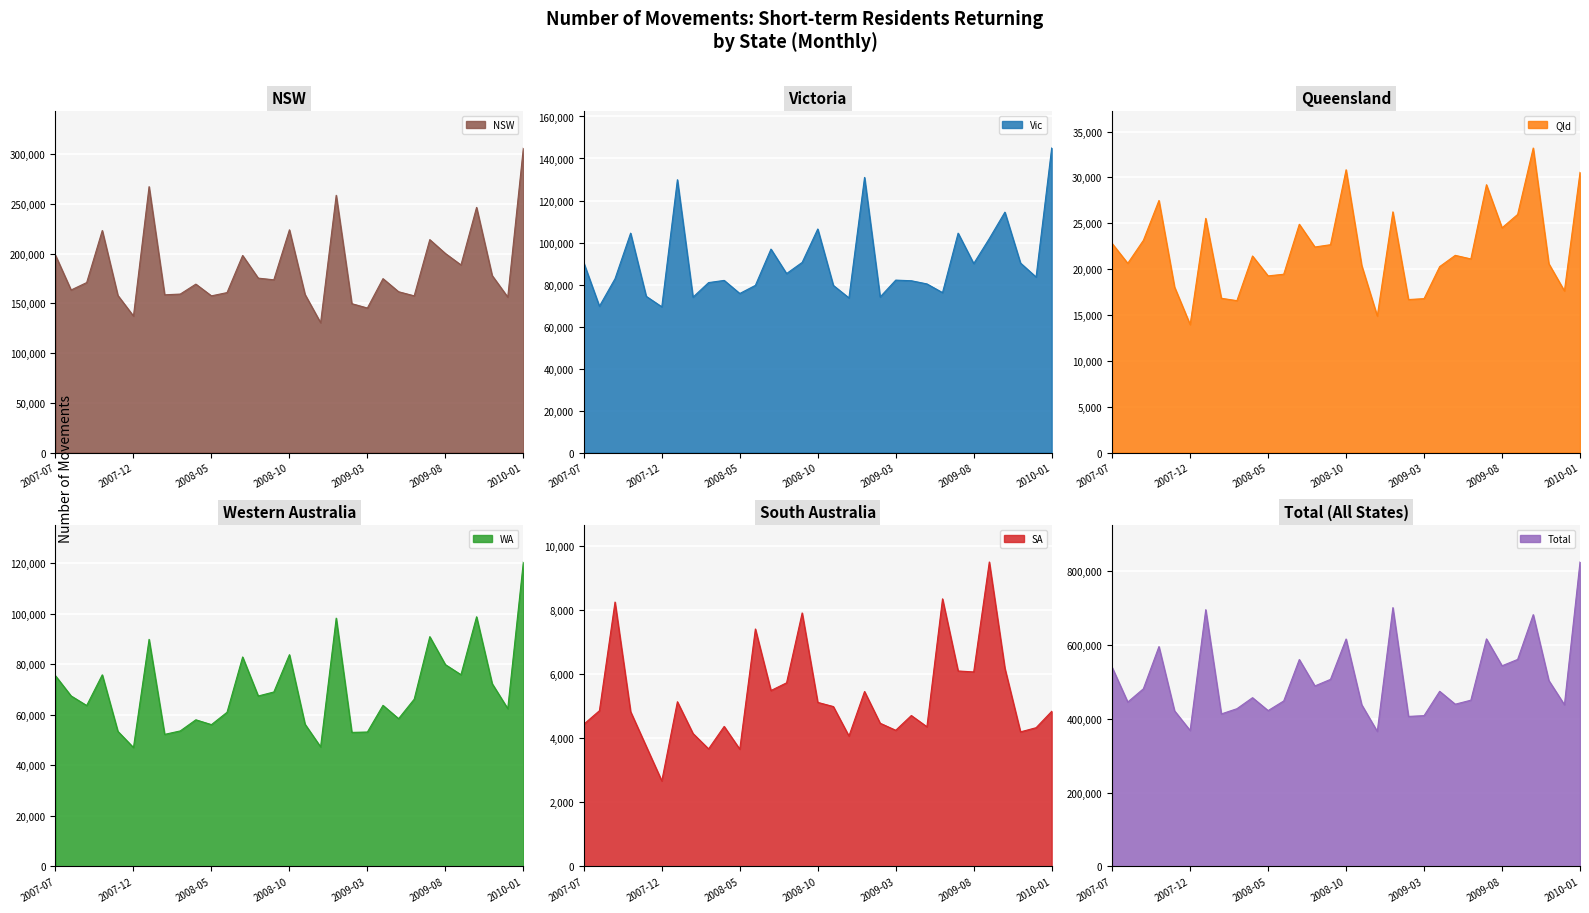

True or false: SA has more than 2 points higher than both neighbors.

True